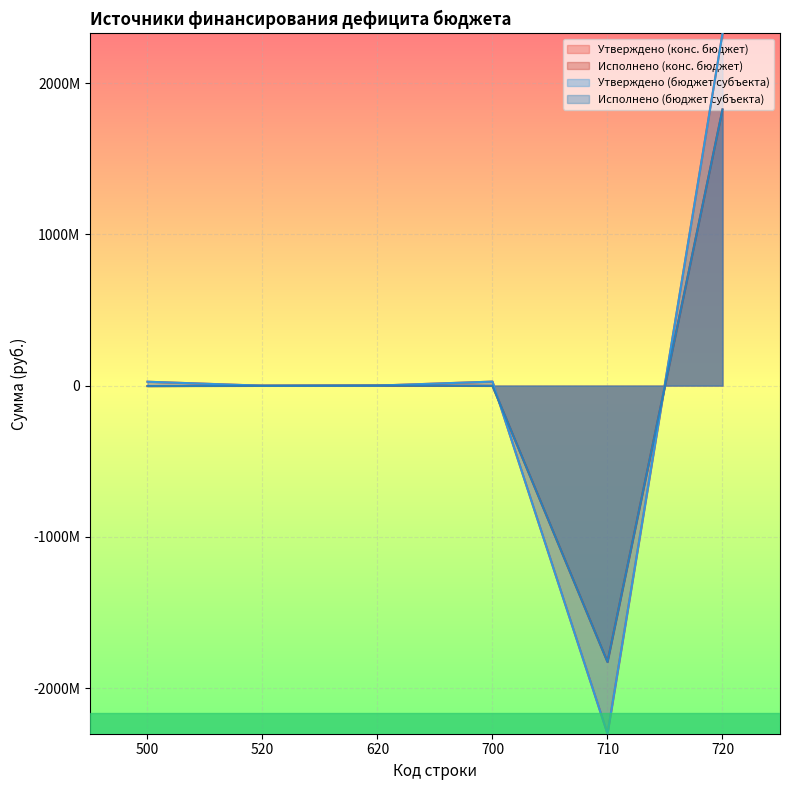

The value of Утверждено (конс. бюджет) at 710 is -998615578.0. True or false?

False